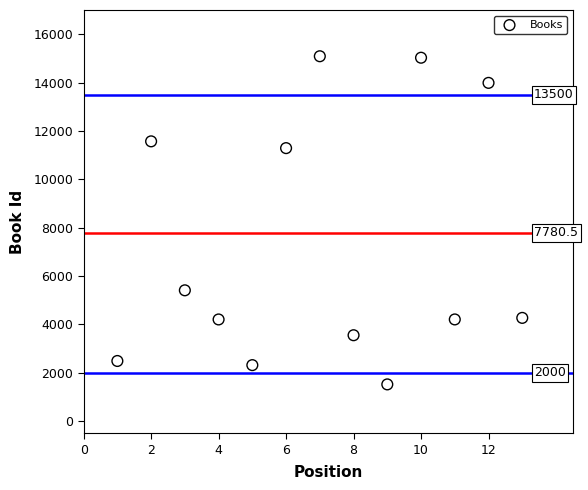

What is the range of Y values (max minus min)?

13568